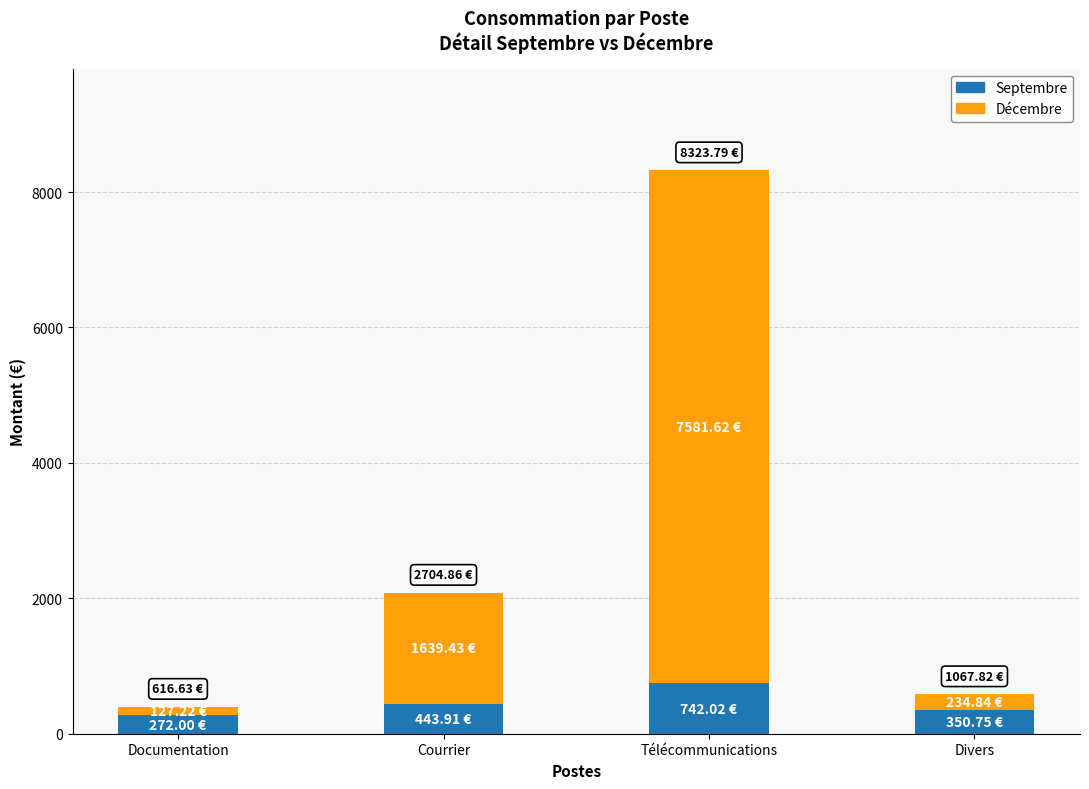

At which label does Septembre reach its peak?

Télécommunications